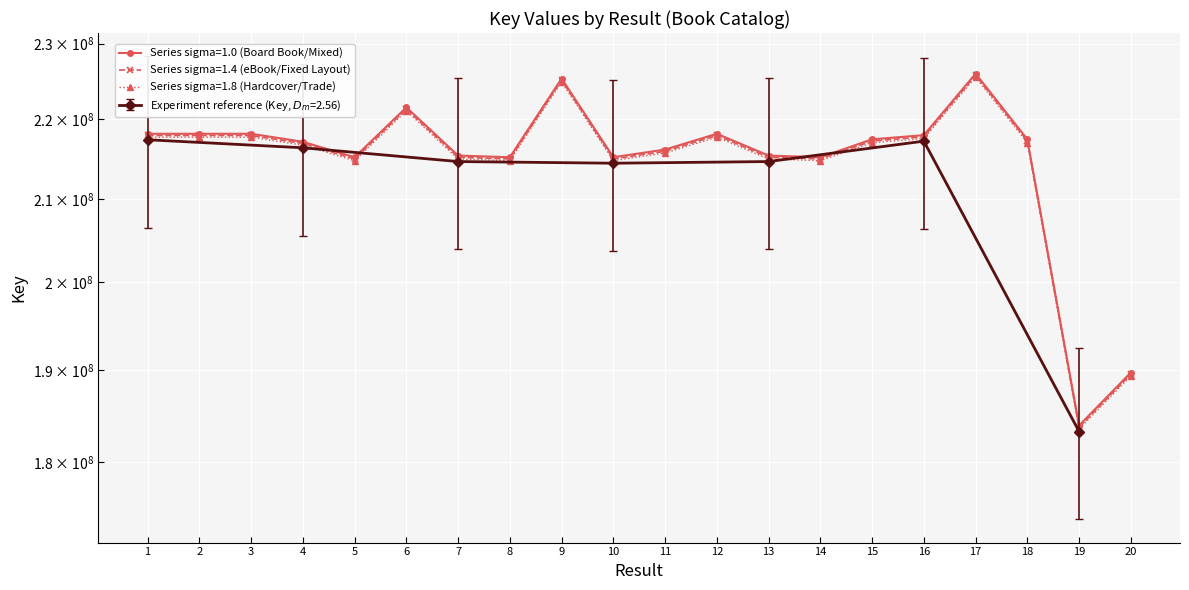

List the labels in order of Key (eBook / Fixed Layout) value, largest first.

17, 9, 6, 3, 2, 1, 12, 16, 15, 18, 4, 11, 13, 7, 10, 14, 5, 8, 20, 19